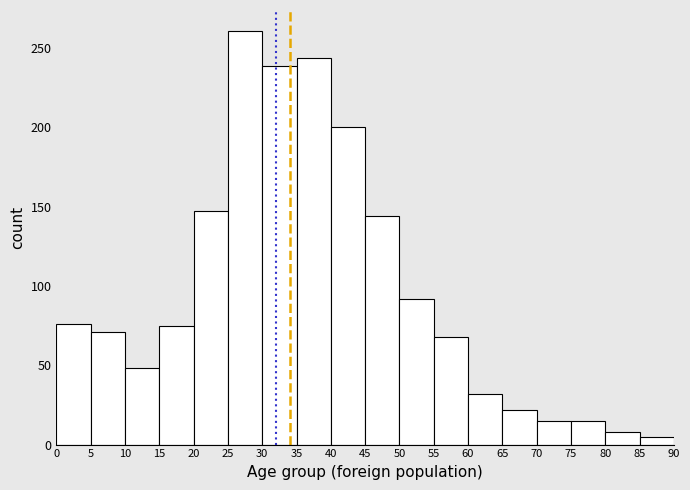

Which range on the x-axis has the tallest bar?

25 to 30